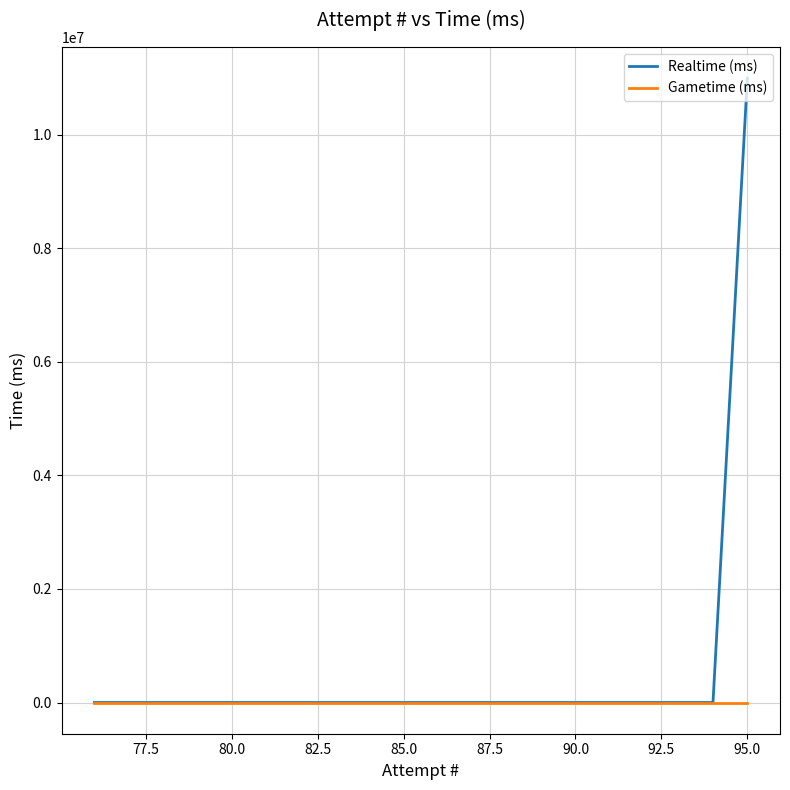

How many lines are shown in the chart?

2